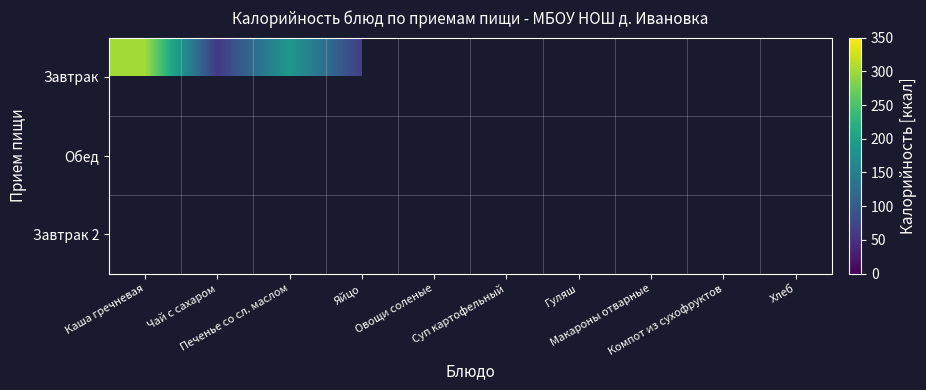

What is the smallest value displayed?

6.0